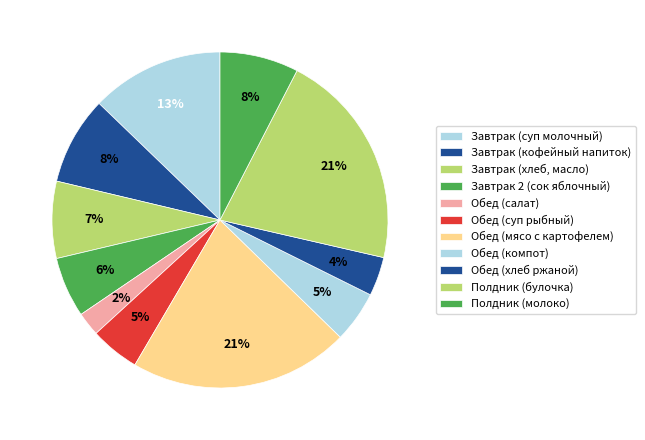

Count the number of slices in the pie.

11